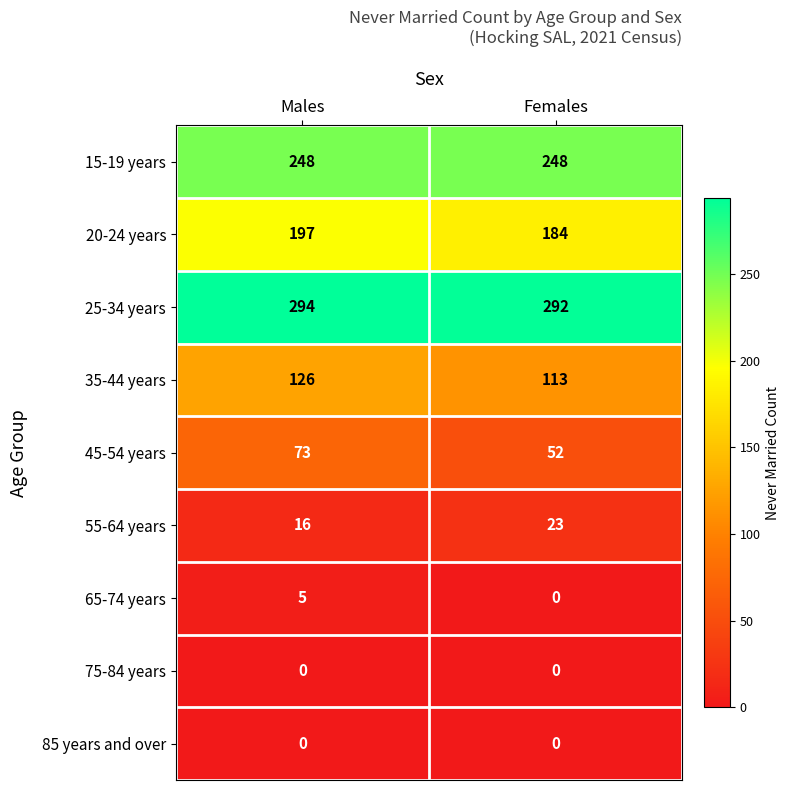

Which series has the largest total across all categories?

25-34 years